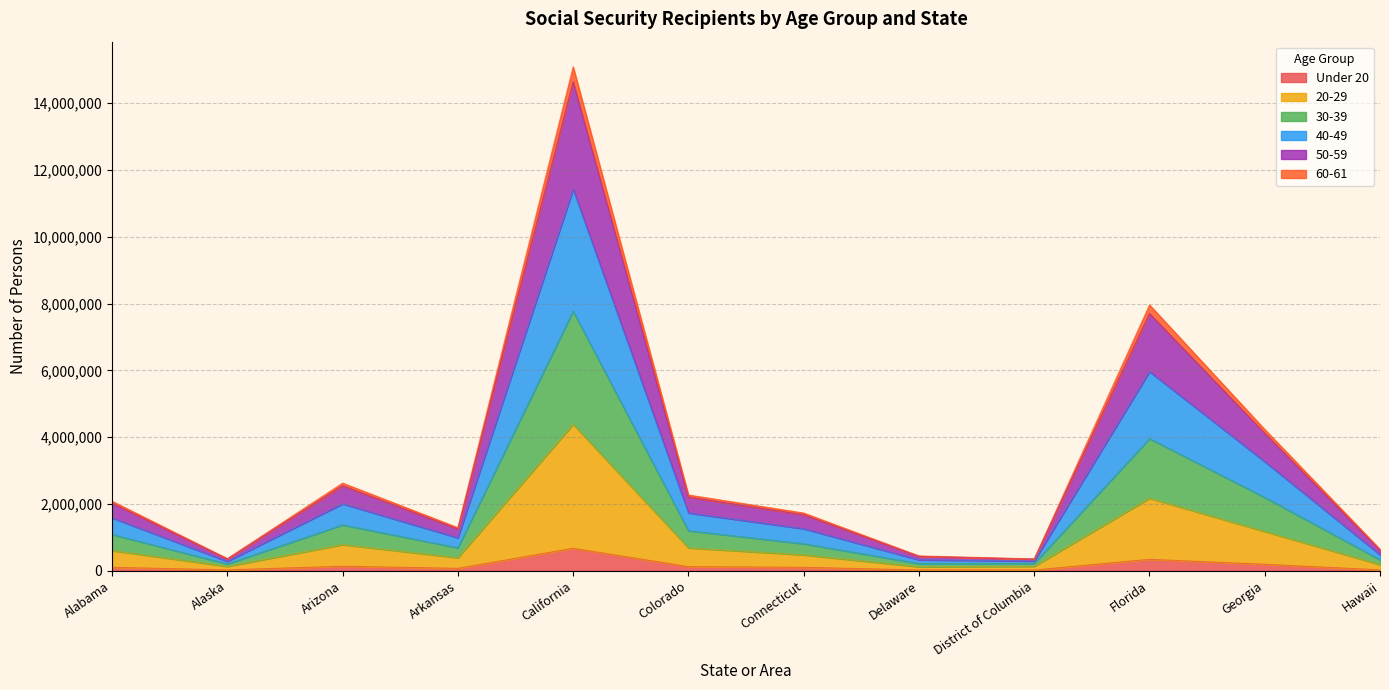

At how many categories does at least one series exceed 3876121?

3